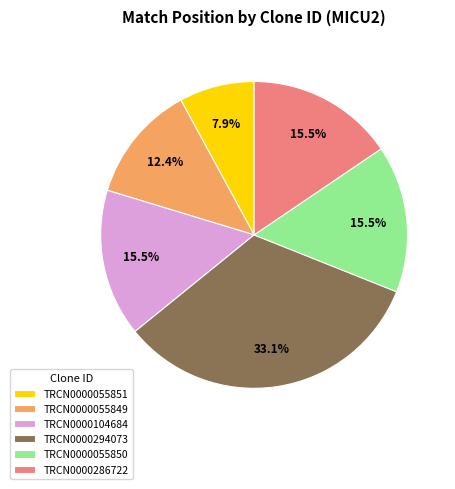

How many slices are in this pie chart?

6